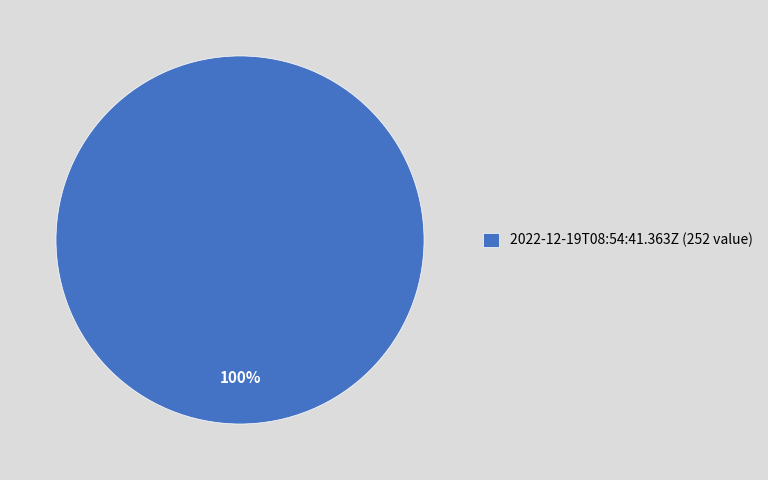

Is there a majority slice in this chart?

Yes